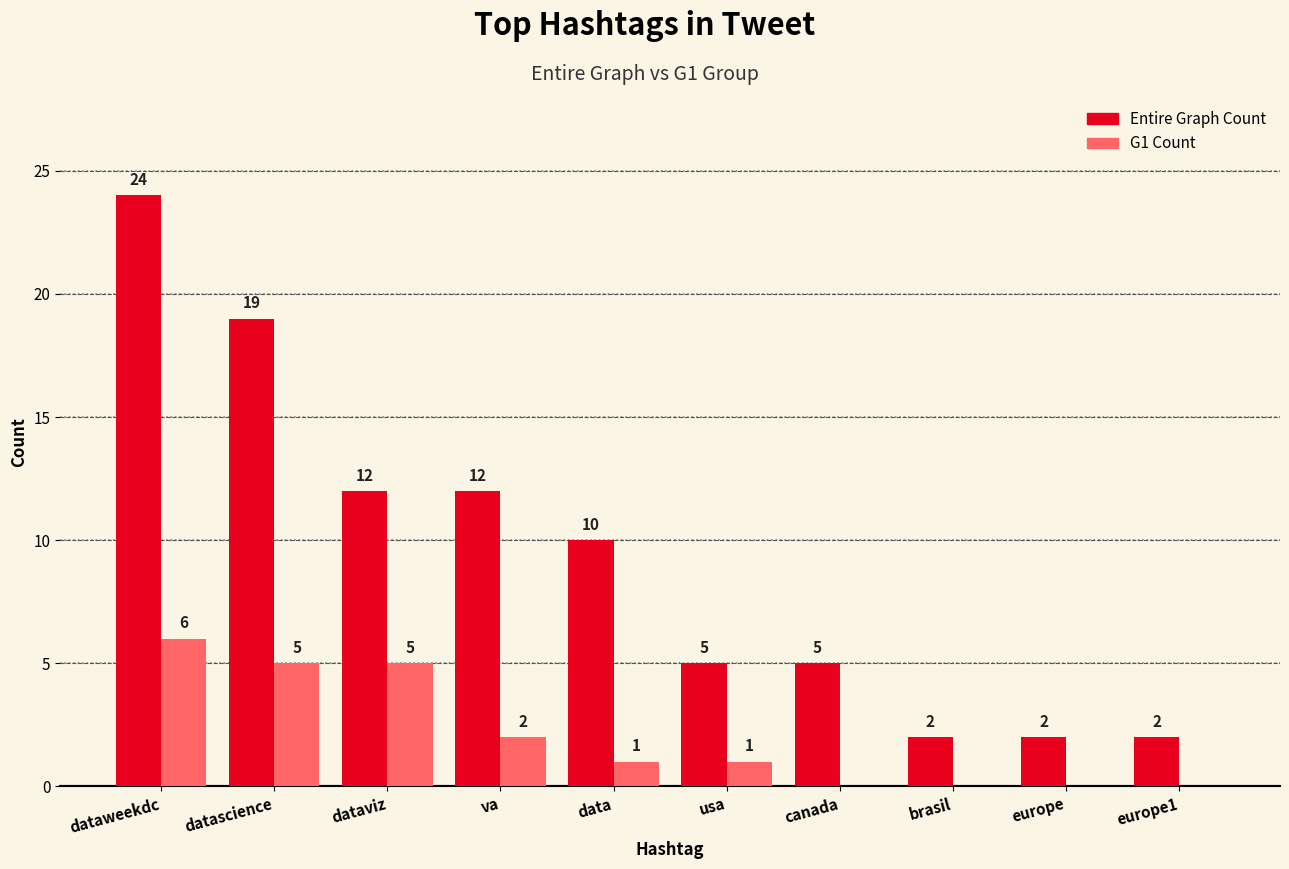

Which series has the largest range (max minus min)?

Entire Graph Count